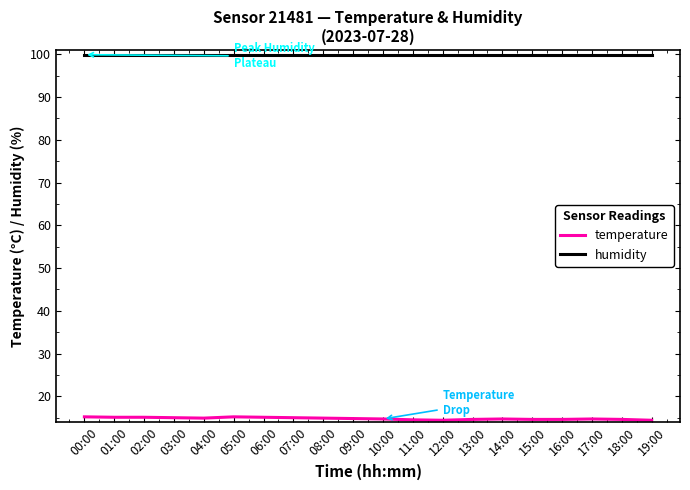

How many lines are shown in the chart?

2